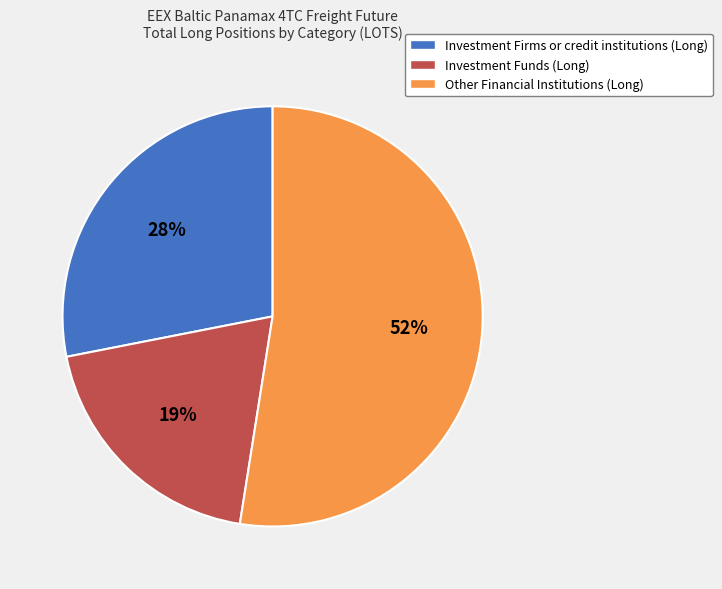

To the nearest percent, what is the average slice percentage?

33%